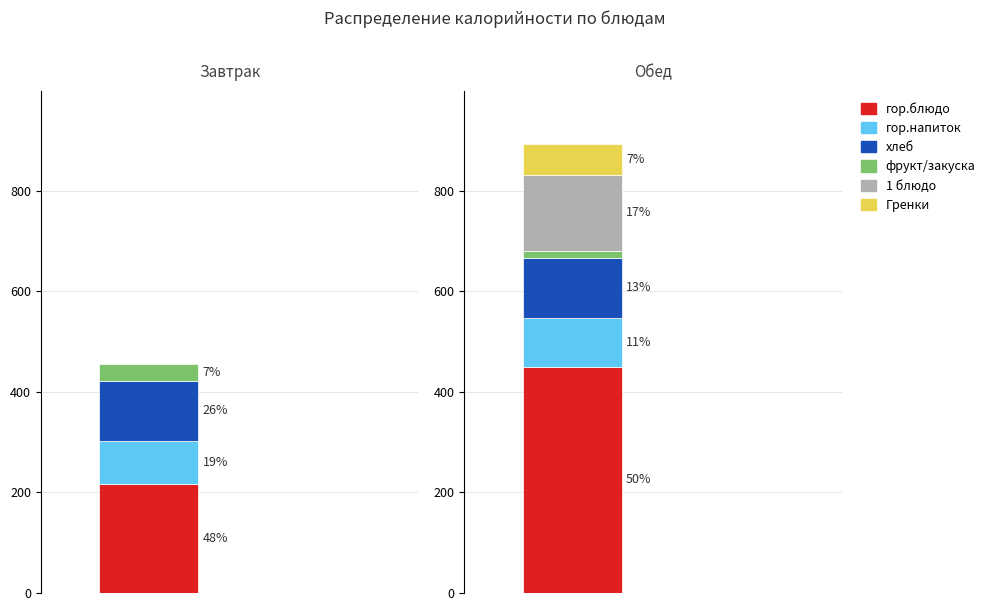

What is the difference between the highest and lowest values at Обед?

435.6